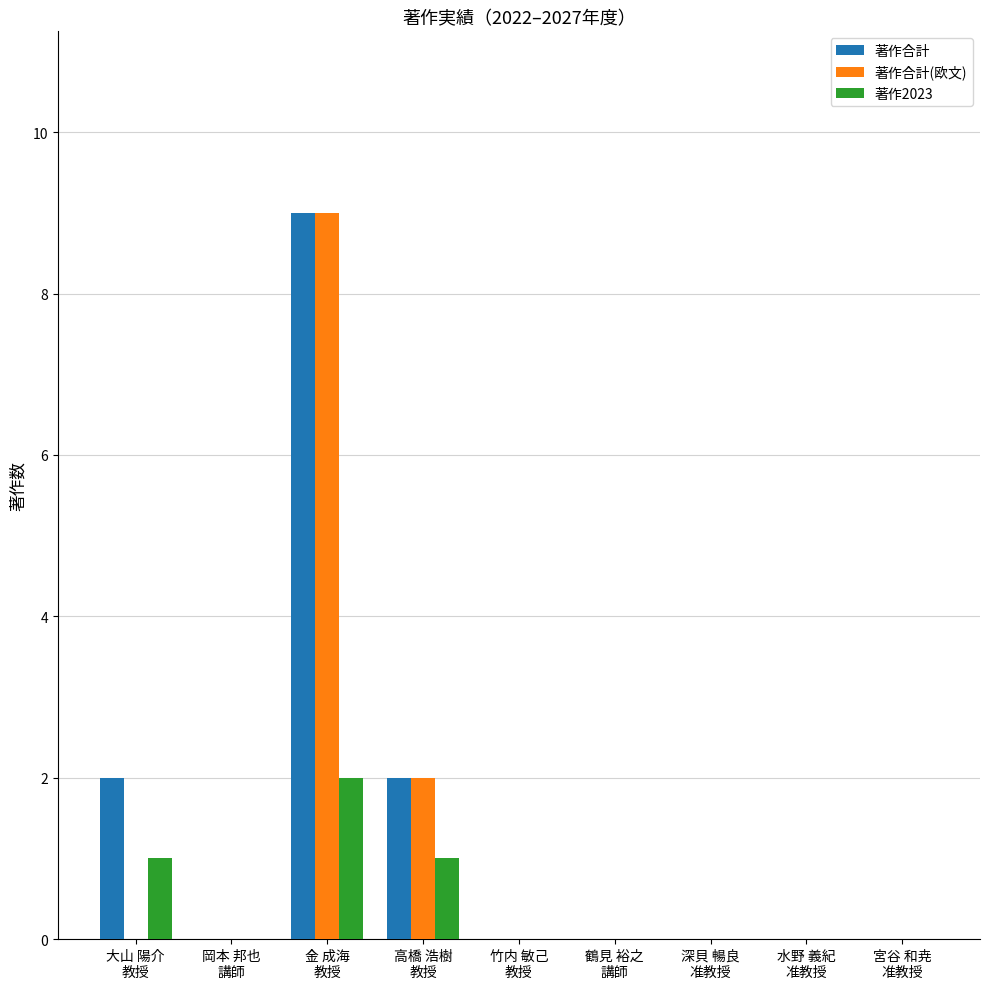

What is the sum of all 著作合計 values?

13